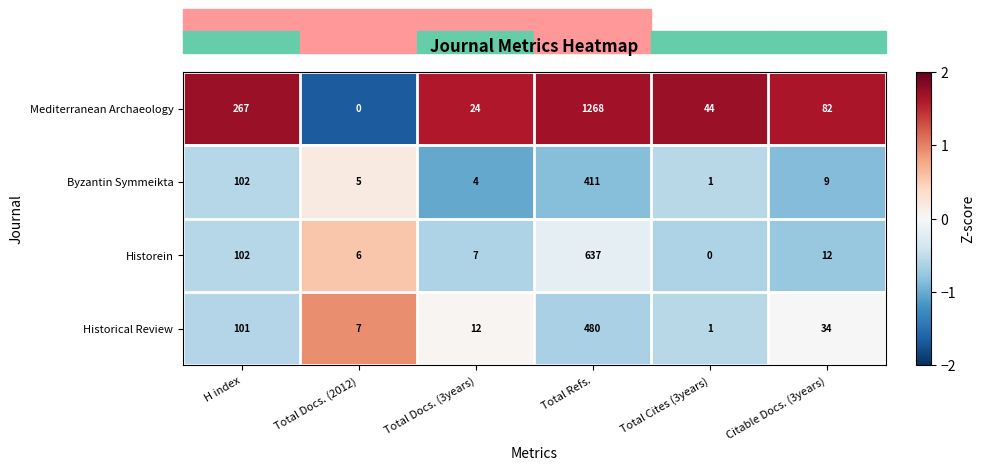

How many series are shown in this chart?

4